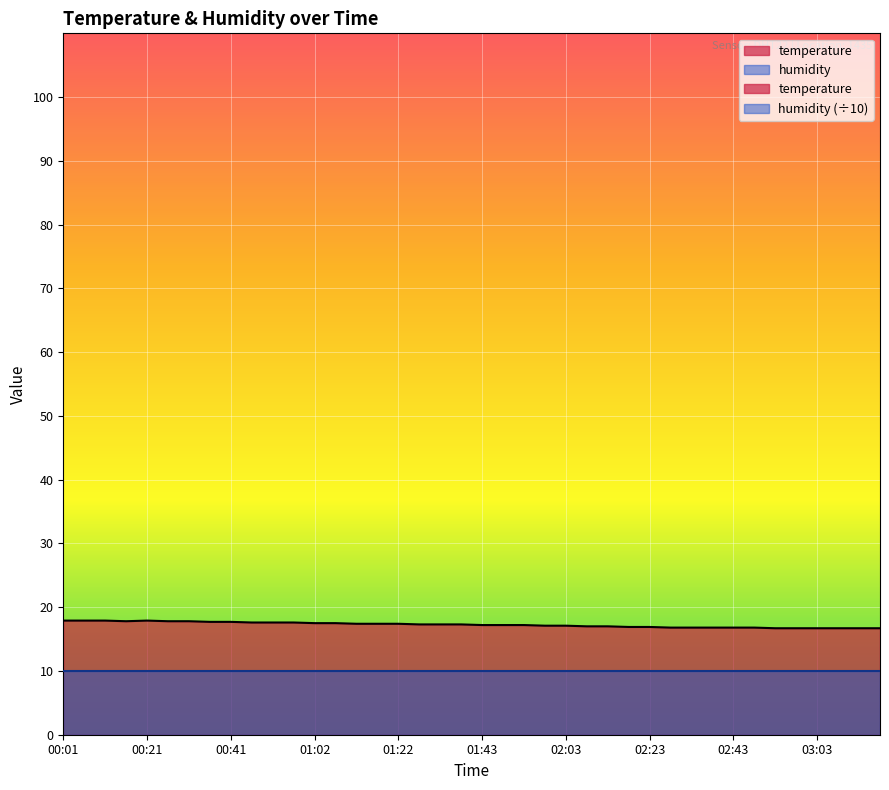

Reading left to right, extract all data points from this chart.

00:01=17.9	00:06=17.9	00:11=17.9	00:16=17.8	00:21=17.9	00:26=17.8	00:31=17.8	00:36=17.7	00:41=17.7	00:46=17.6	00:52=17.6	00:57=17.6	01:02=17.5	01:07=17.5	01:12=17.4	01:17=17.4	01:22=17.4	01:27=17.3	01:32=17.3	01:38=17.3	01:43=17.2	01:48=17.2	01:53=17.2	01:58=17.1	02:03=17.1	02:08=17.0	02:13=17.0	02:18=16.9	02:23=16.9	02:28=16.8	02:33=16.8	02:38=16.8	02:43=16.8	02:48=16.8	02:53=16.7	02:58=16.7	03:03=16.7	03:08=16.7	03:13=16.7	03:18=16.7